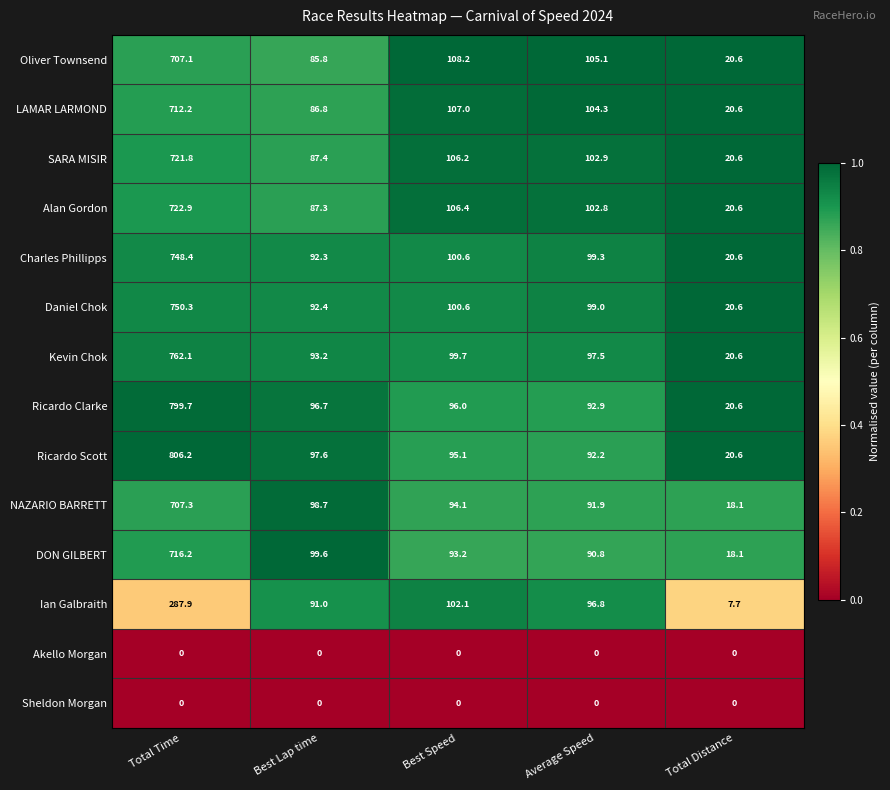

What is the spread (max minus min) of values at Total Time?

806.2